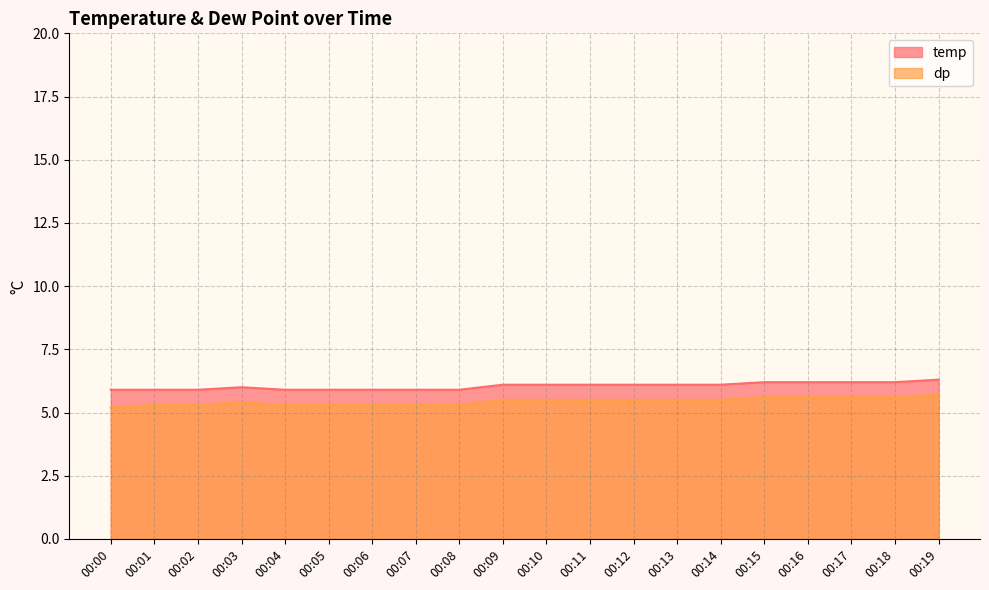

What is the sum of the dp values at 00:18 and 00:02?

10.9